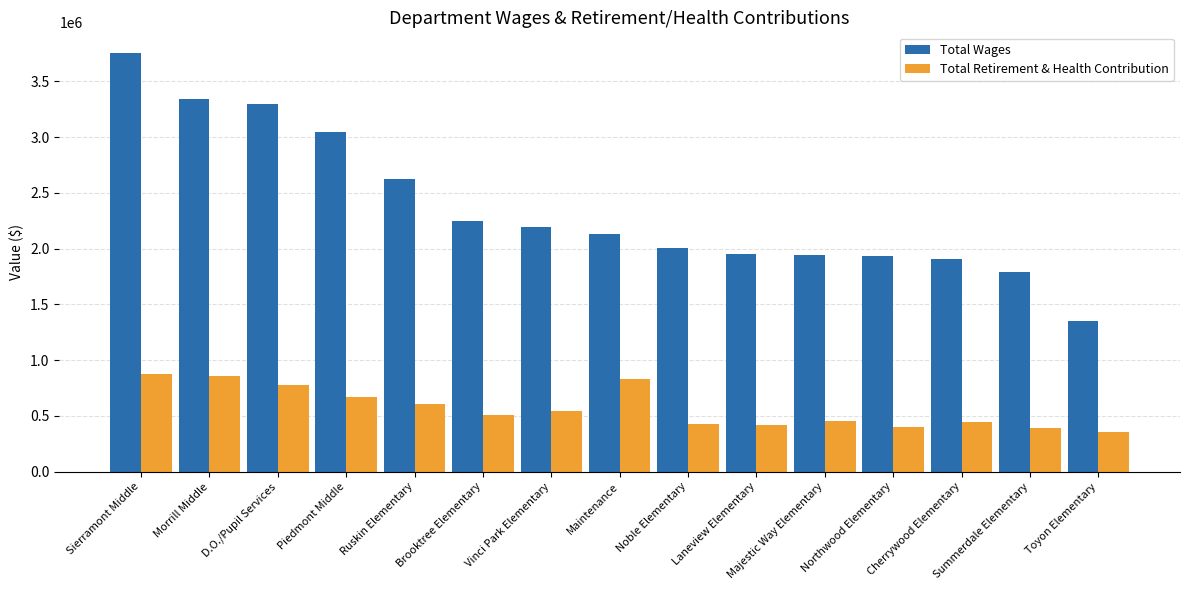

At which category is the sum across all series the highest?

Sierramont Middle